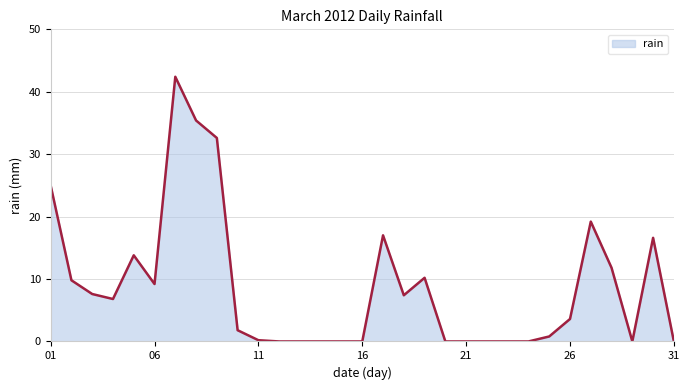

What is the difference between the maximum and minimum values?

42.4